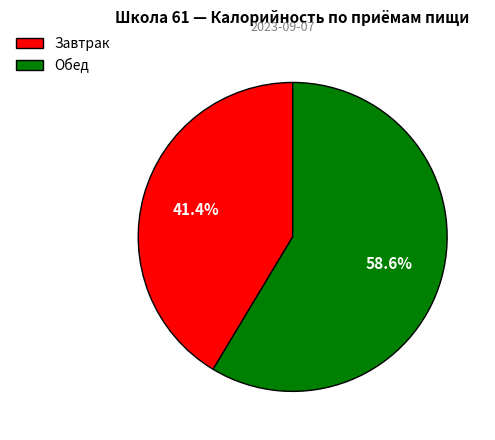

True or false: Завтрак accounts for 41% of the total.

True